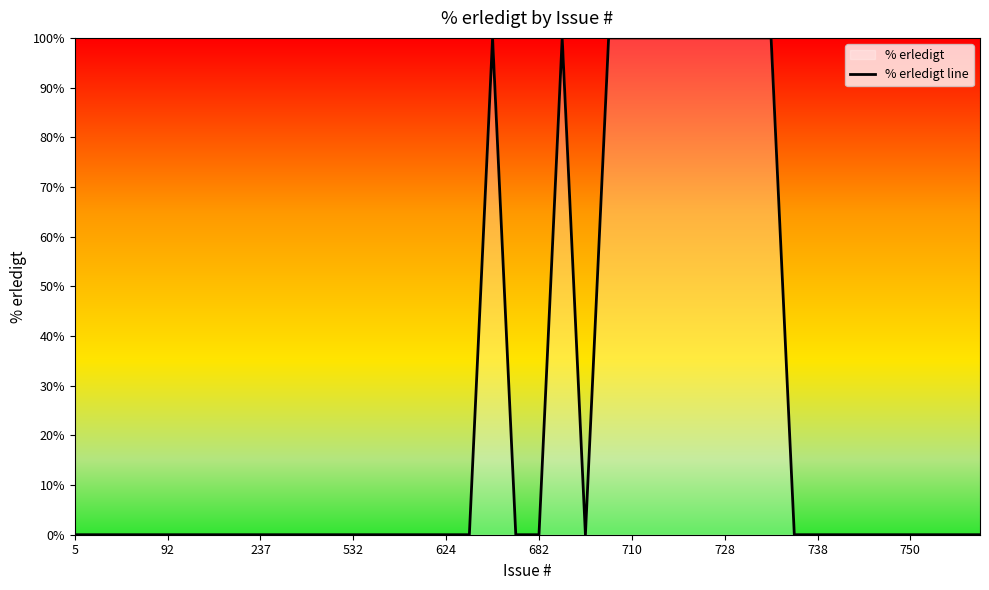

What is the difference between the maximum and minimum values?

100